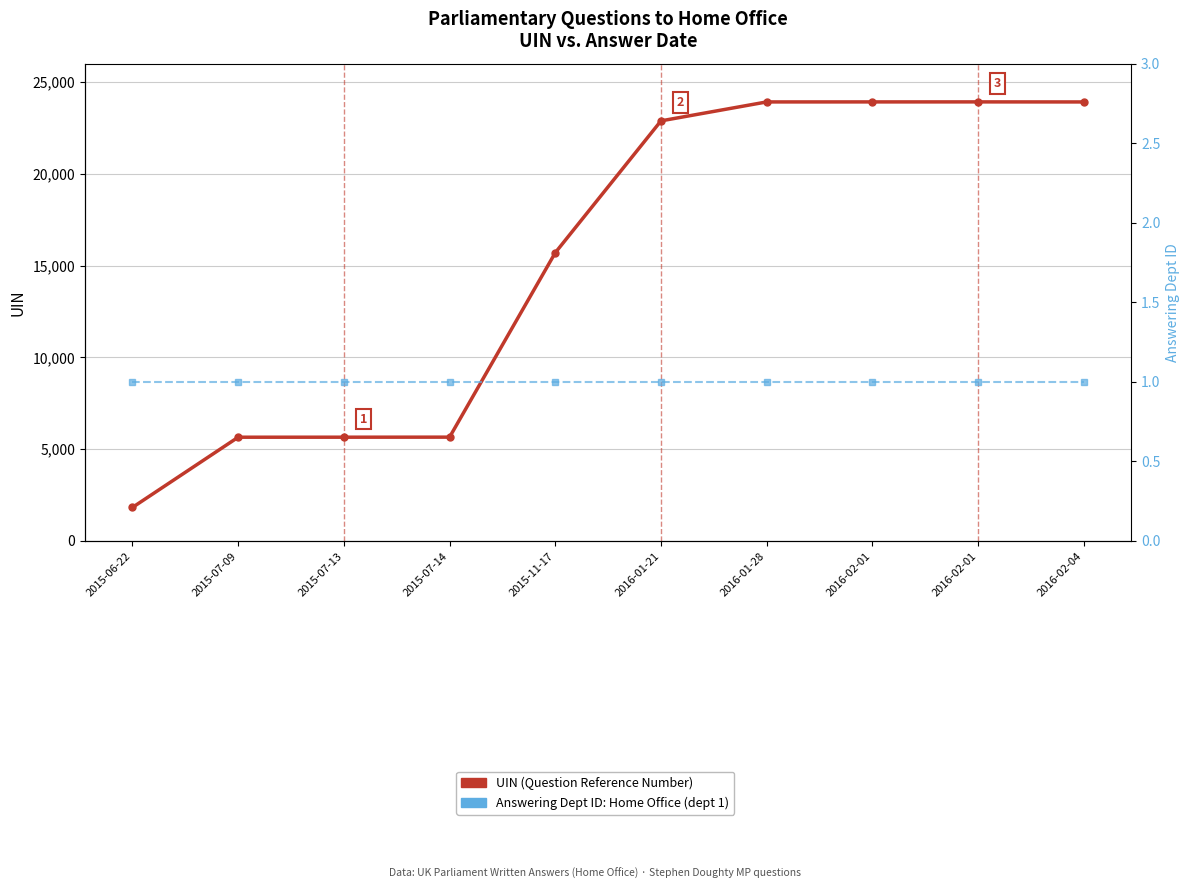

At 2015-11-17, list the series in order from smallest to largest.

Answering Dept ID, UIN (Question Reference Number)